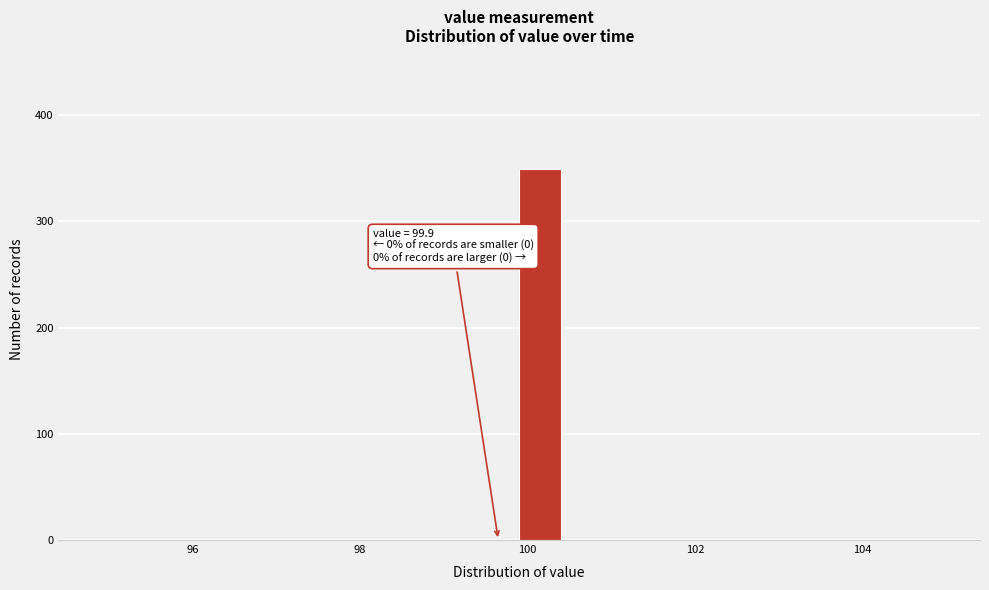

Read against the x-axis, roughly where is the centre of the tallest bar?

100.2